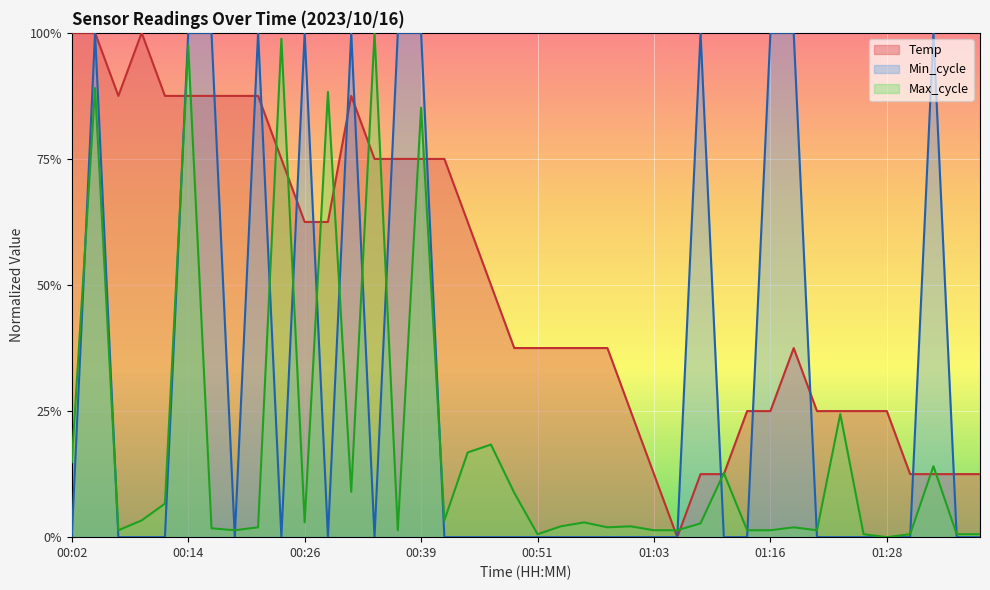

Rank the series by their average value, from lowest to highest.

Max_cycle, Min_cycle, Temp